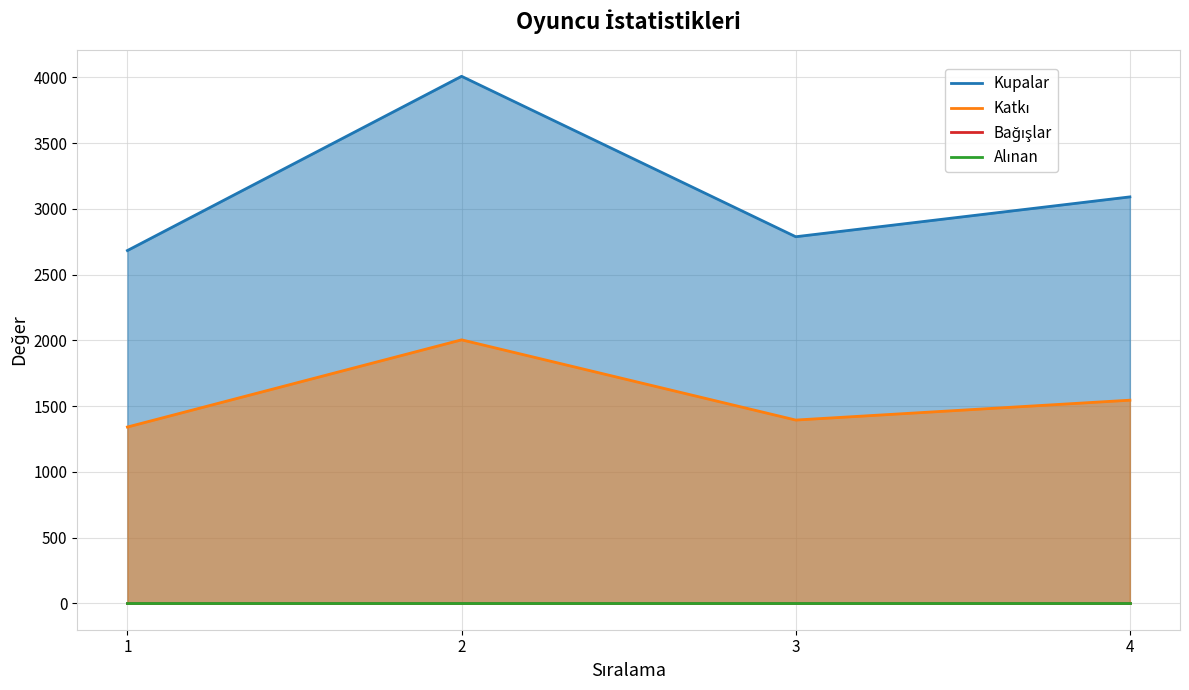

What is the total value across all series at 1?

4024